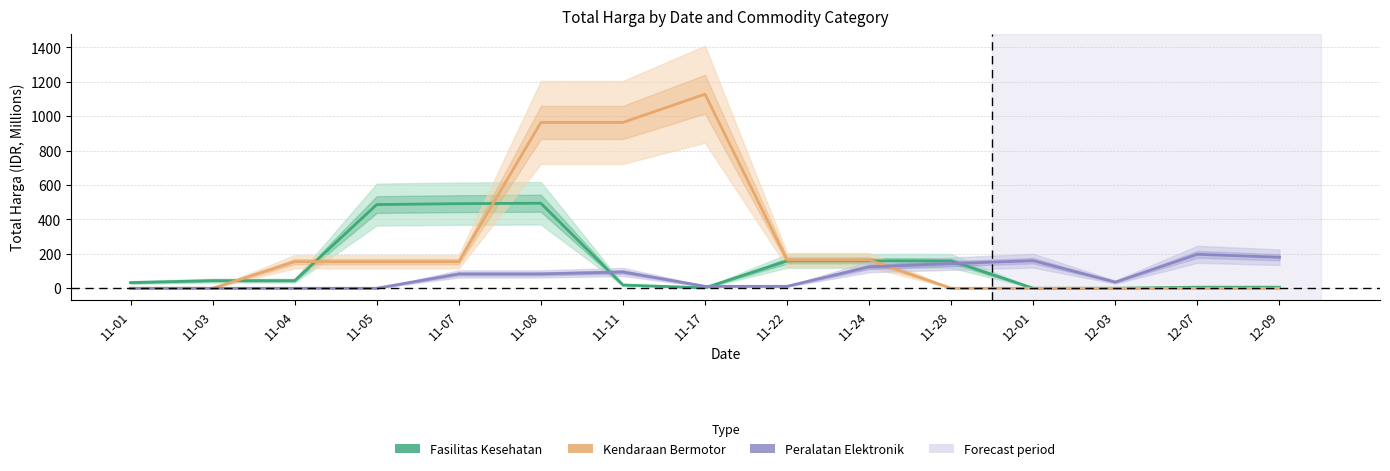

How many intersections are there between Fasilitas Kesehatan and Peralatan Elektronik?

3